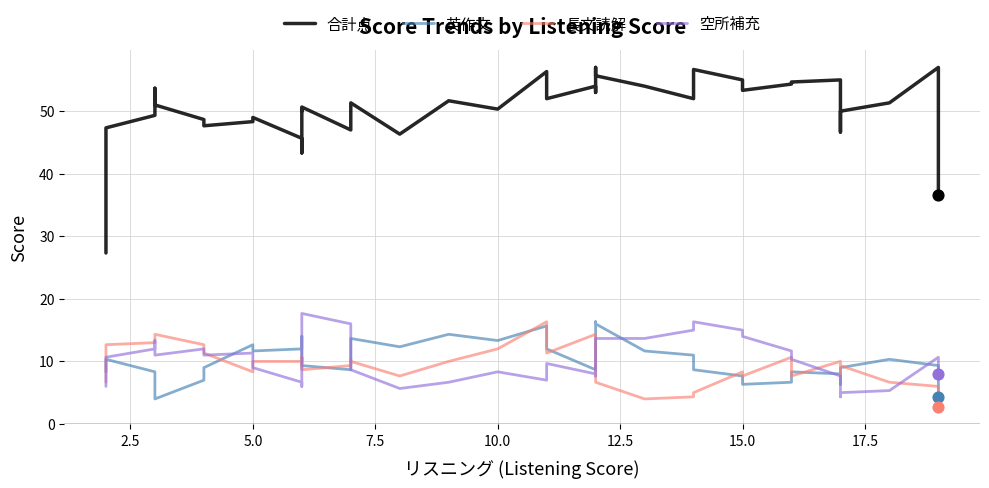

What are all the series names shown in the legend?

合計点, 英作文, 長文読解, 空所補充